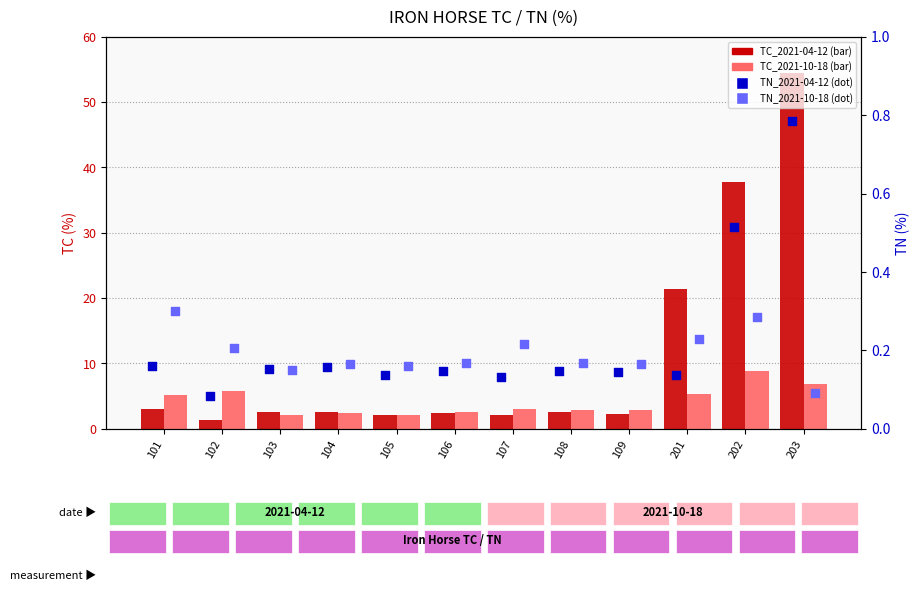

Is the value of TC_2021-04-12 at 102 greater than the value of TC_2021-10-18 at 203?

No